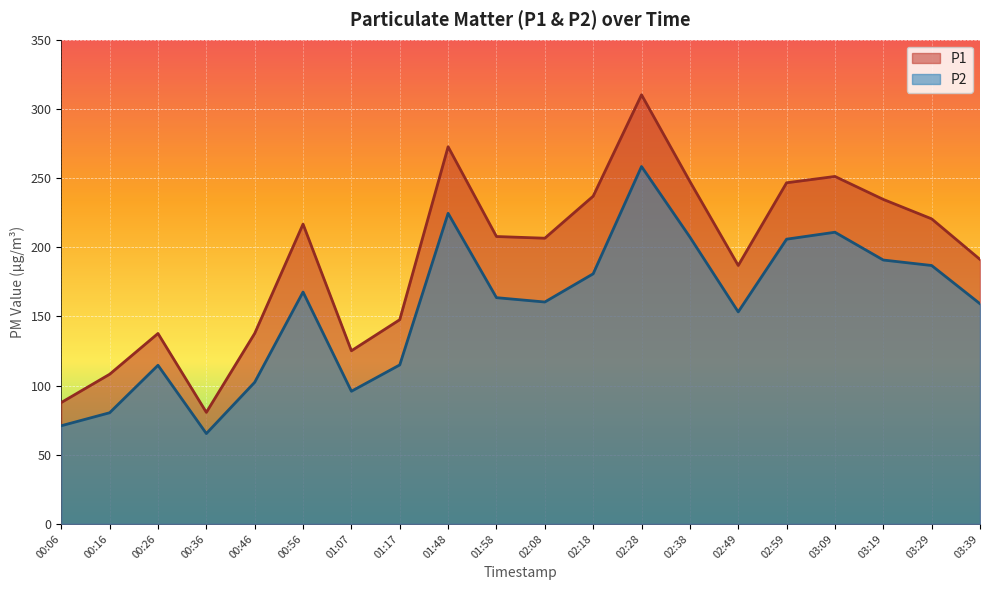

At which category does P1 reach its first local peak?

00:26